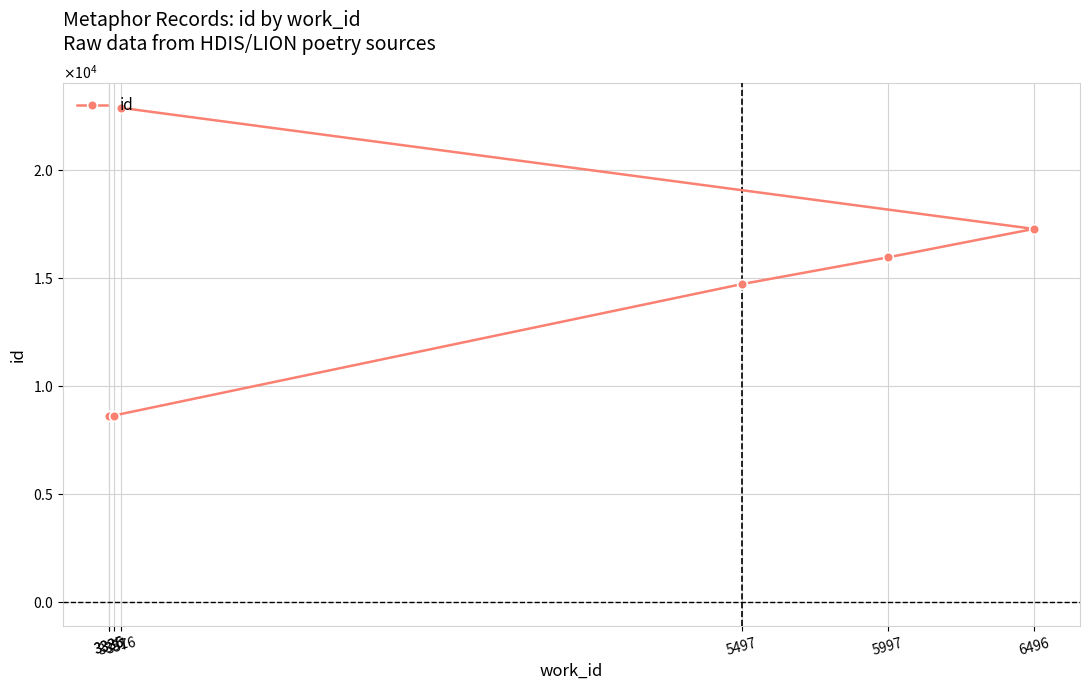

What is the change in value from 3335 to 5497?

+6108